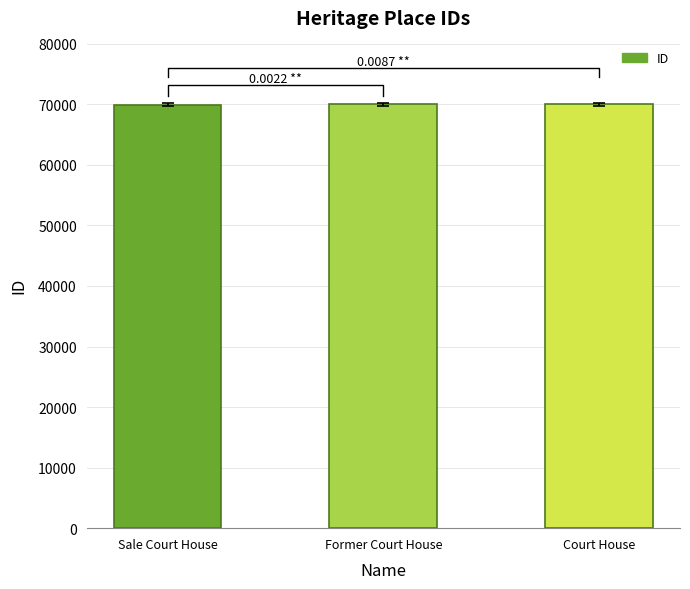

What is the difference between the values at Court House and Former Court House?

5